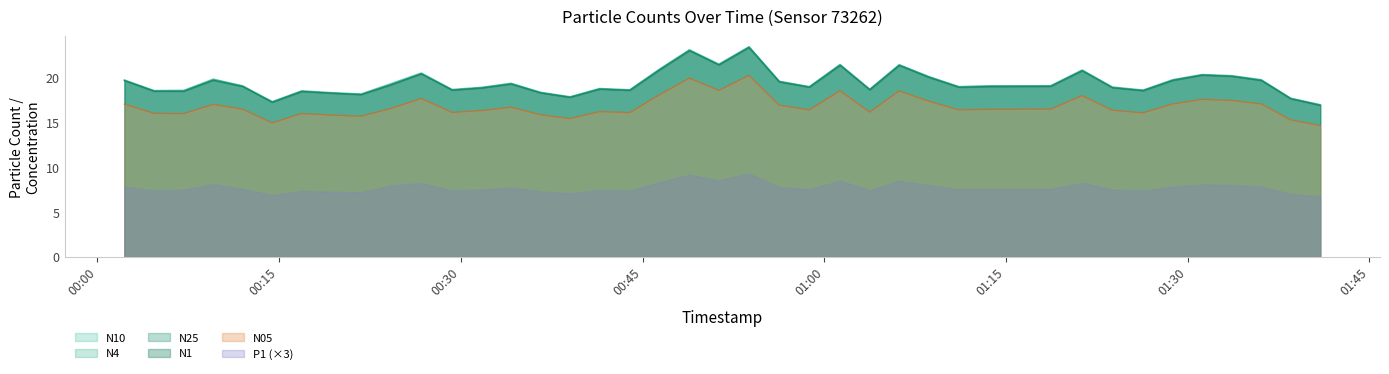

The N1 series shows 16.4 at 2022-07-11T01:18:41. True or false?

True